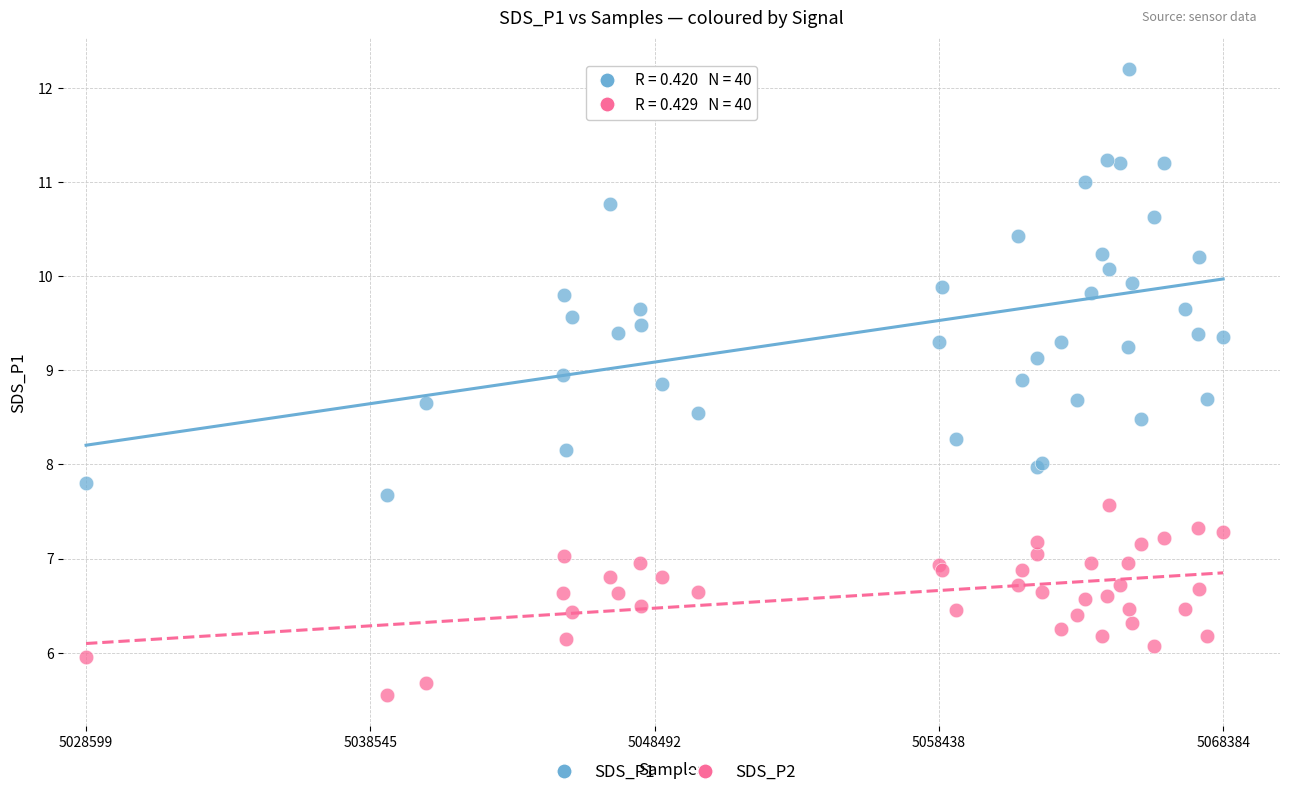

Which series reaches the maximum Y coordinate?

SDS_P1